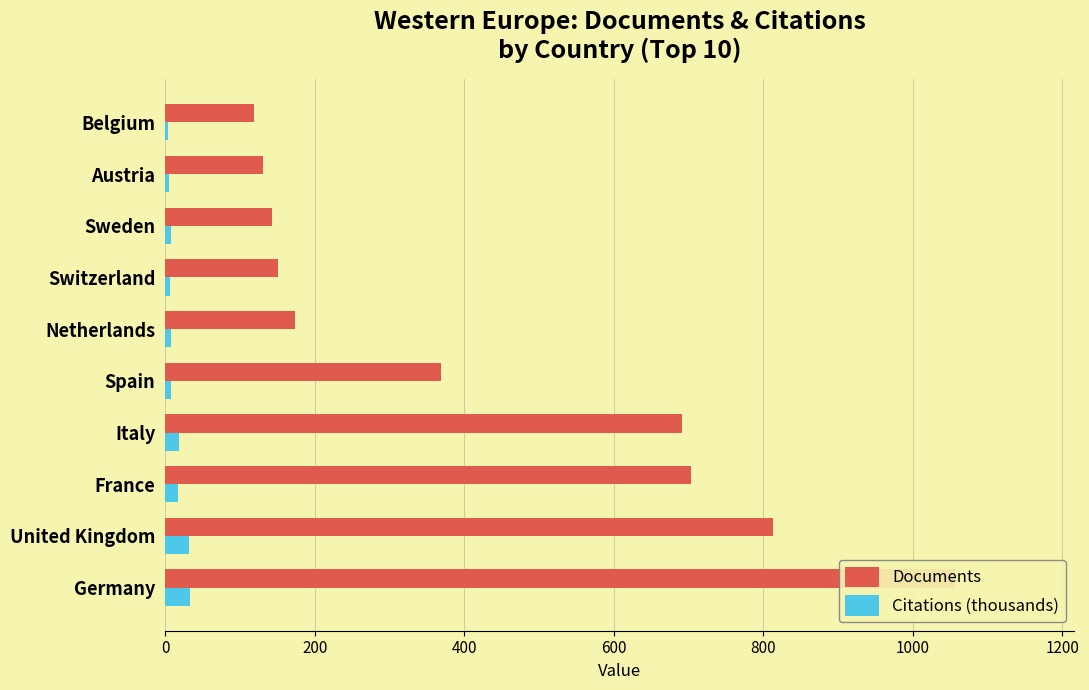

What is the difference between the second highest and second lowest values in the Citations (thousands) series?

26.3